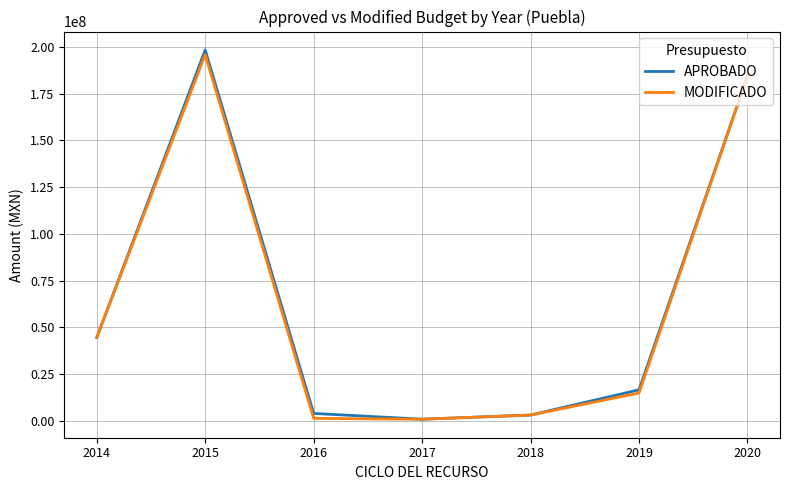

Is the value of MODIFICADO at 2014 greater than the value of APROBADO at 2017?

Yes